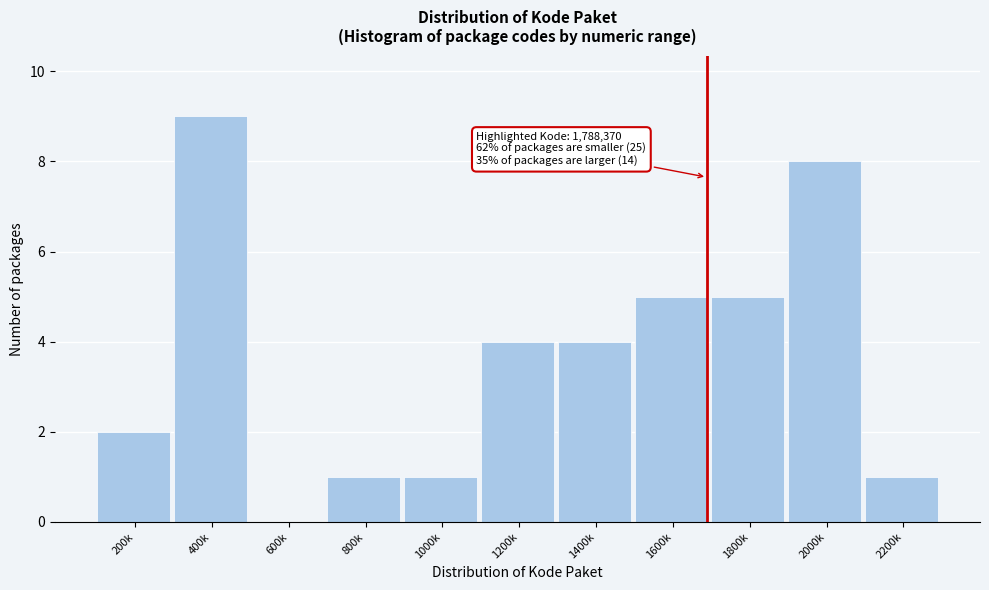

Reading left to right, what are all the values shown in this chart?

200k=2	400k=9	600k=0	800k=1	1000k=1	1200k=4	1400k=4	1600k=5	1800k=5	2000k=8	2200k=1